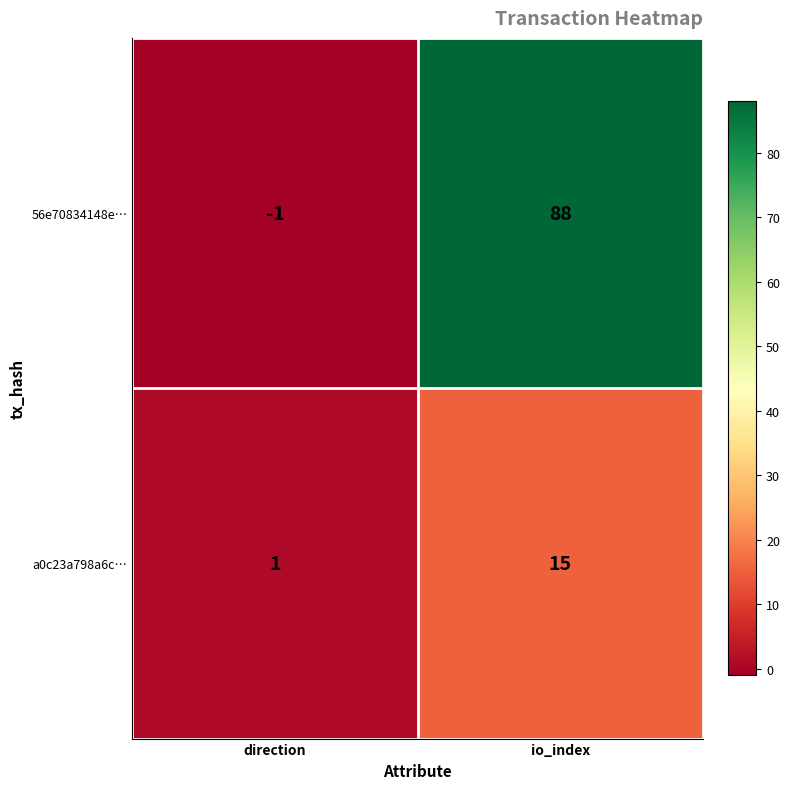

What is the difference between the 56e70834148e… values at direction and io_index?

89